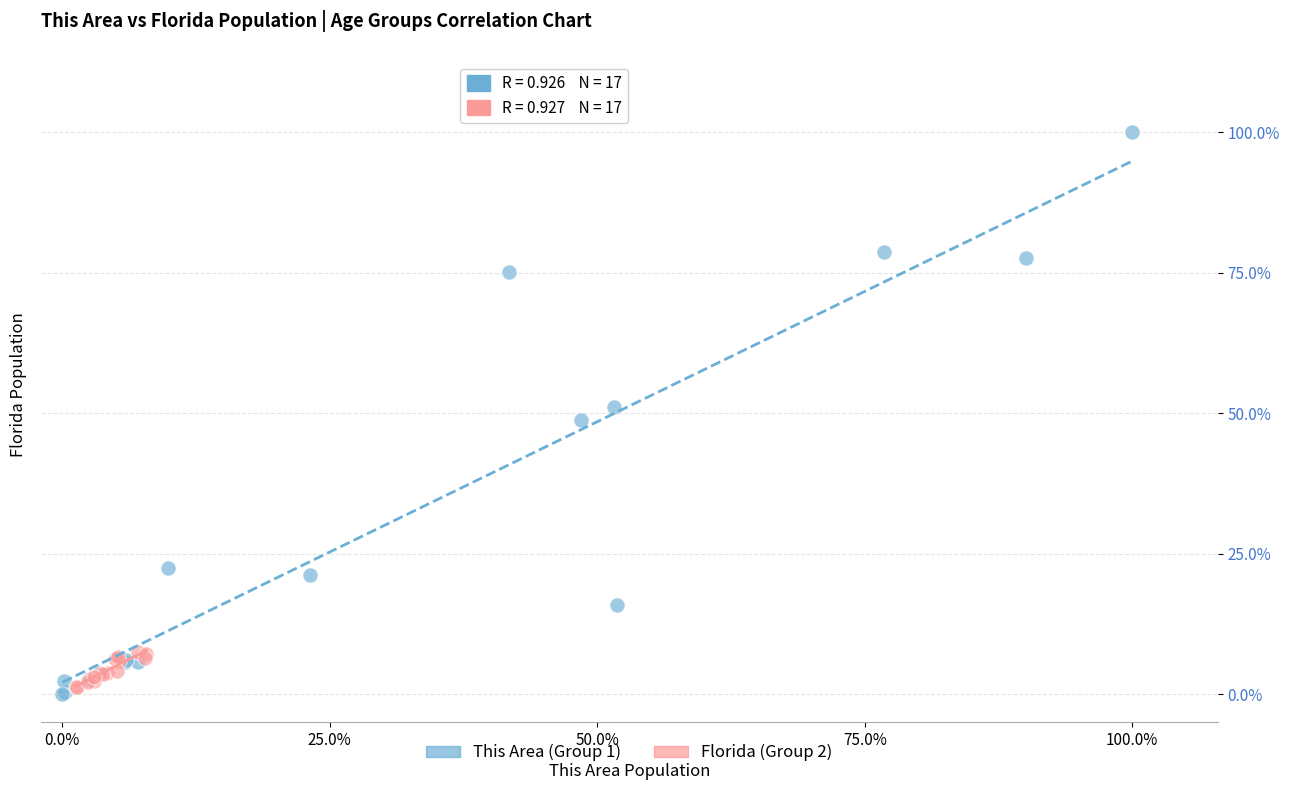

Which series has the largest Y range (max minus min)?

This Area (Group 1)